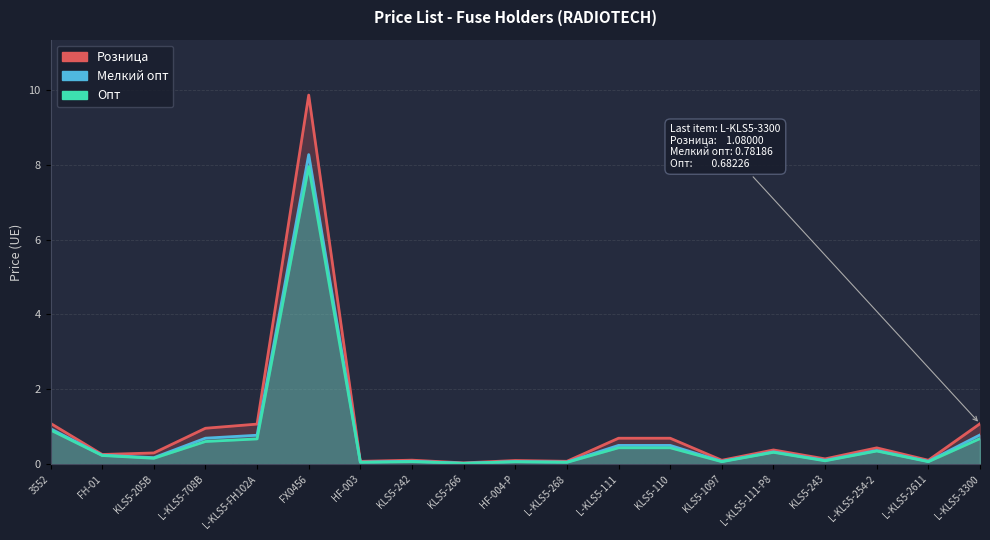

What is the greatest value displayed?

9.9